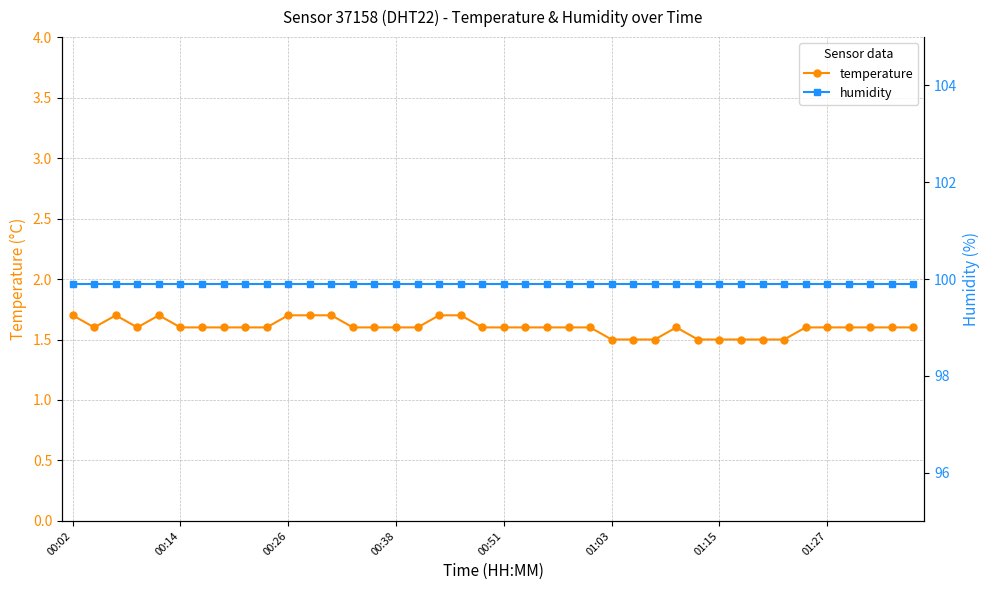

Reading right to left, list all the values displayed in this chart.

temperature: 1.6	1.6	1.6	1.6	1.6	1.6	1.5	1.5	1.5	1.5	1.5	1.6	1.5	1.5	1.5	1.6	1.6	1.6	1.6	1.6	1.6	1.7	1.7	1.6	1.6	1.6	1.6	1.7	1.7	1.7	1.6	1.6	1.6	1.6	1.6	1.7	1.6	1.7	1.6	1.7
humidity: 99.9	99.9	99.9	99.9	99.9	99.9	99.9	99.9	99.9	99.9	99.9	99.9	99.9	99.9	99.9	99.9	99.9	99.9	99.9	99.9	99.9	99.9	99.9	99.9	99.9	99.9	99.9	99.9	99.9	99.9	99.9	99.9	99.9	99.9	99.9	99.9	99.9	99.9	99.9	99.9